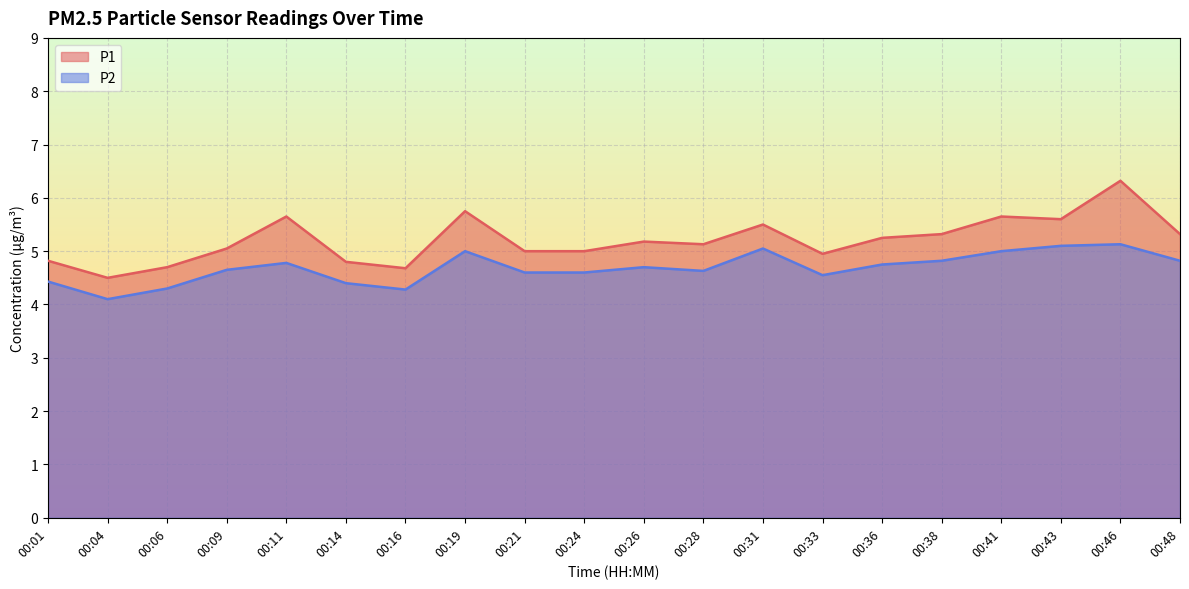

True or false: P2 has more than 2 interior local peaks.

True